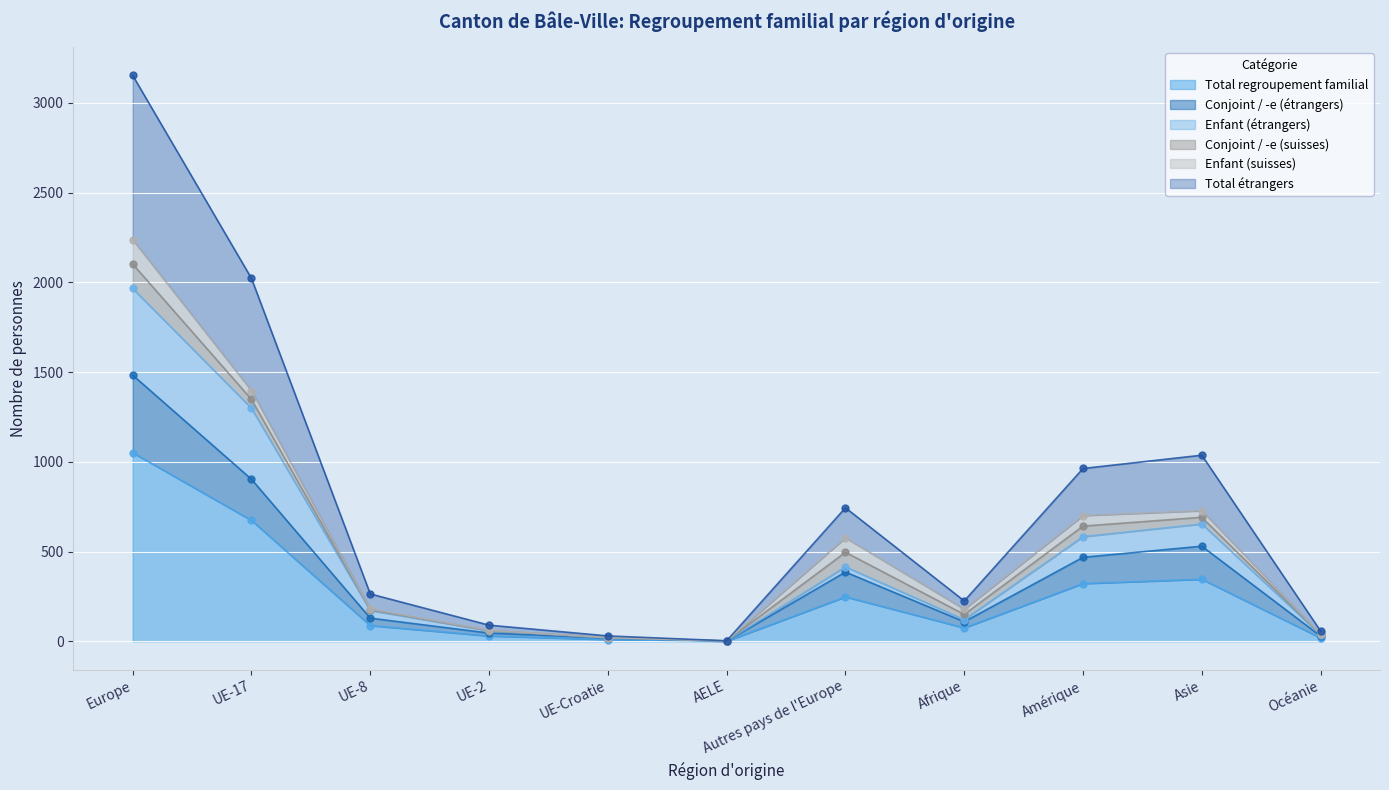

True or false: Conjoint / -e (étrangers) and Total étrangers cross at least once.

False